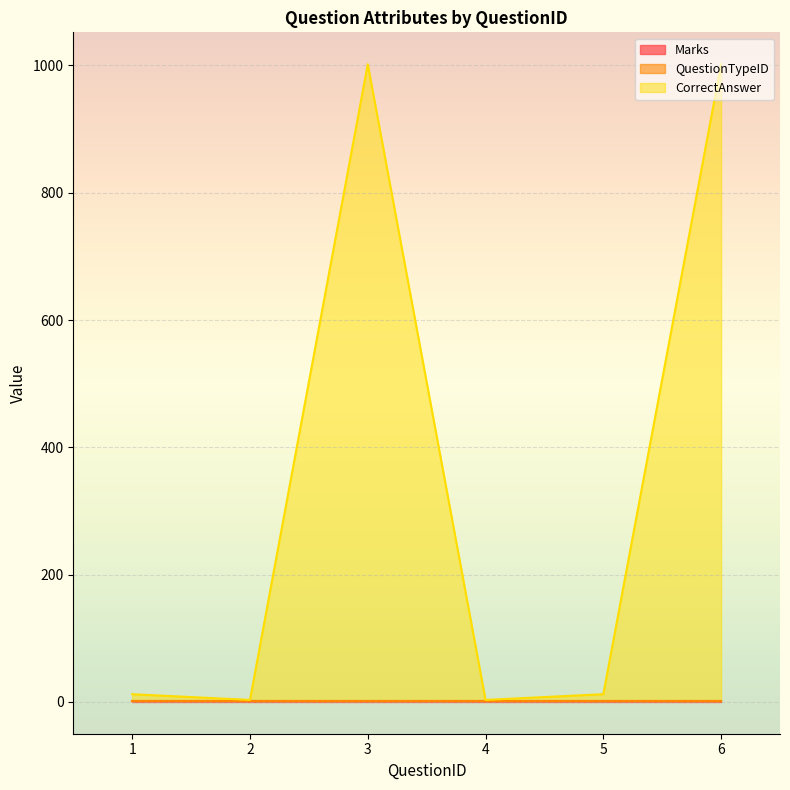

Does the chart display data point markers on the line(s)?

No